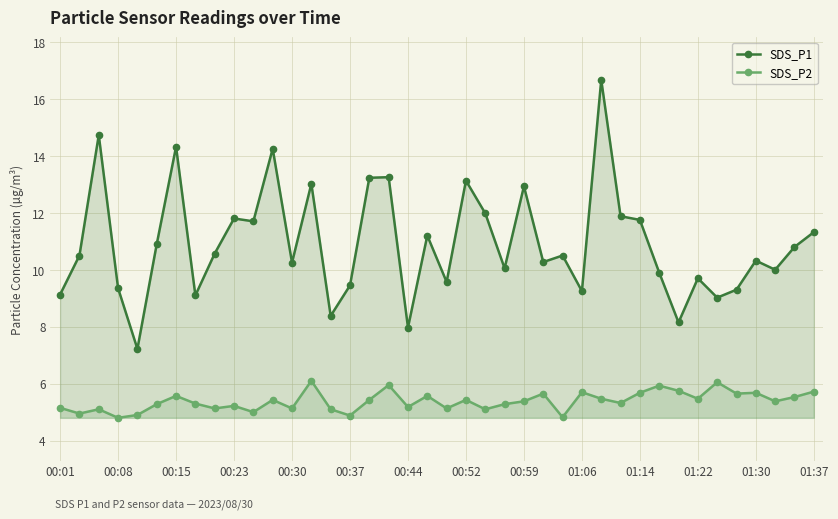

True or false: SDS_P1 has more than 1 interior local peaks.

True